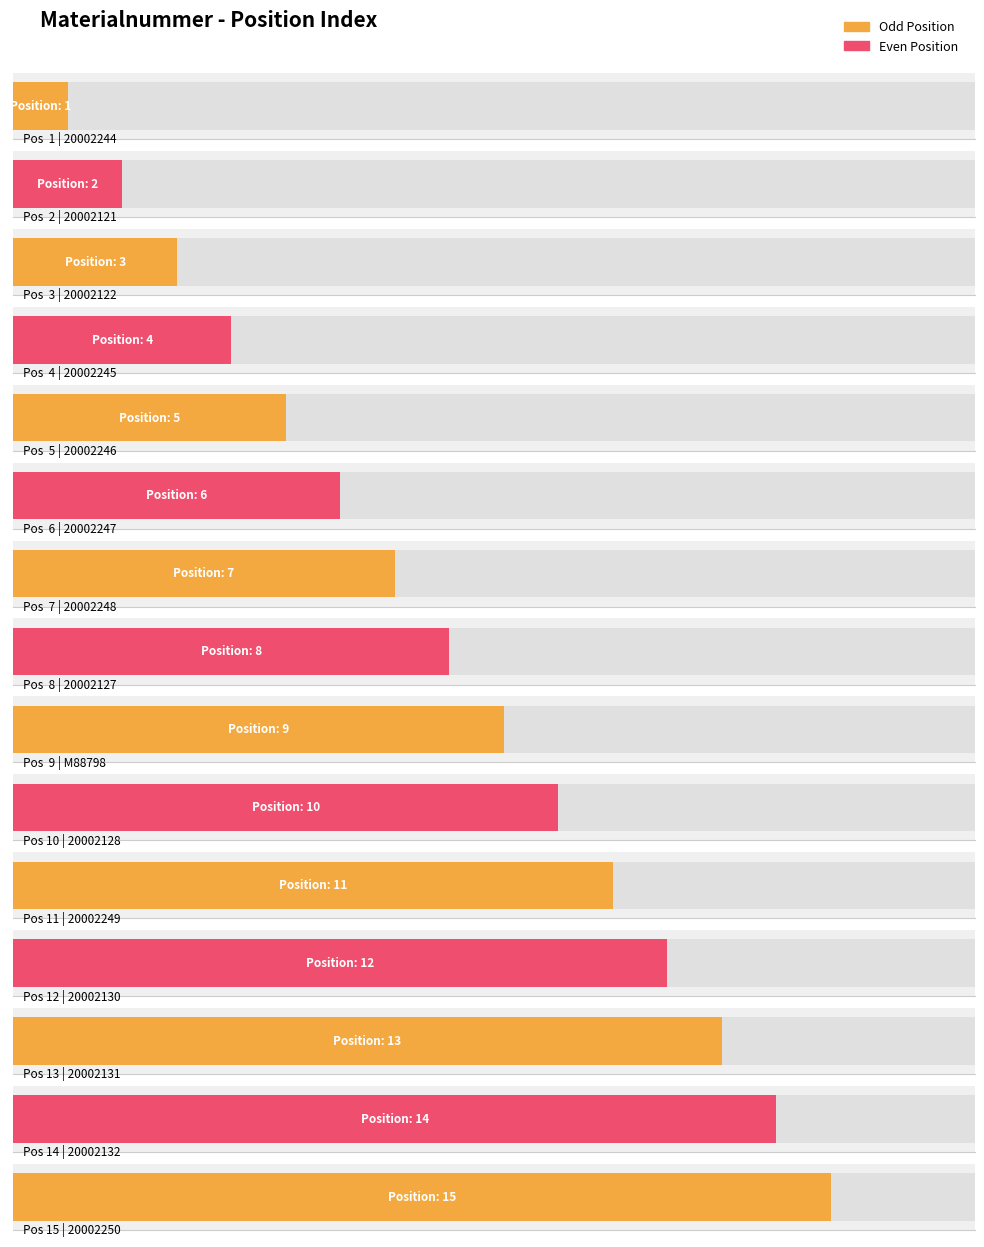

Does the chart contain any negative values?

No